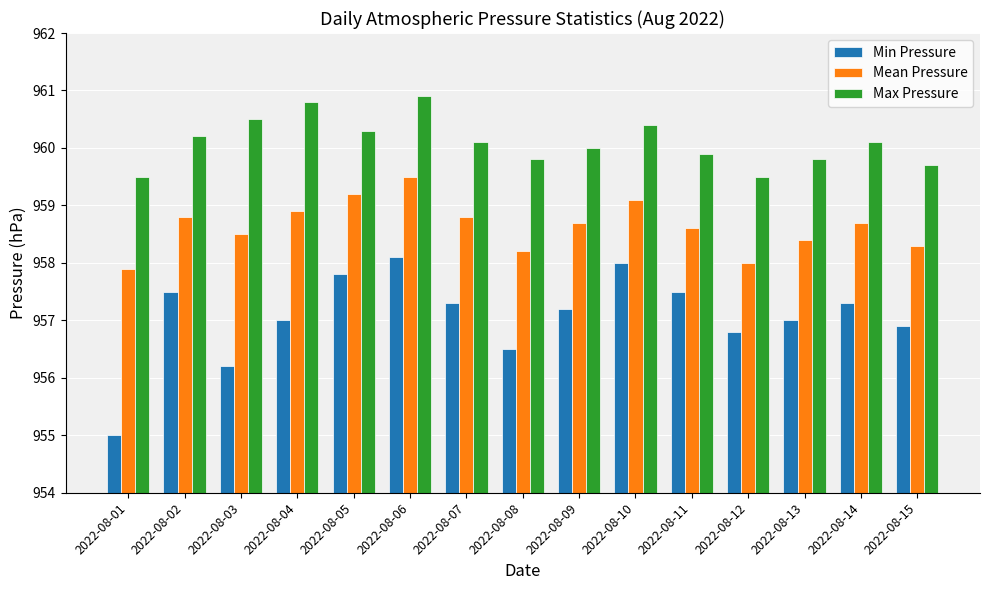

Is the value of Mean Pressure at 2022-08-15 greater than the value of Max Pressure at 2022-08-13?

No